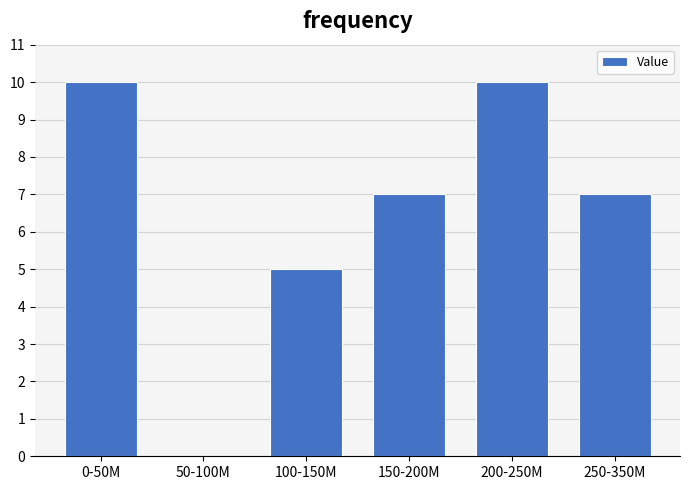

Reading left to right, extract all data points from this chart.

0-50M=10	50-100M=0	100-150M=5	150-200M=7	200-250M=10	250-350M=7